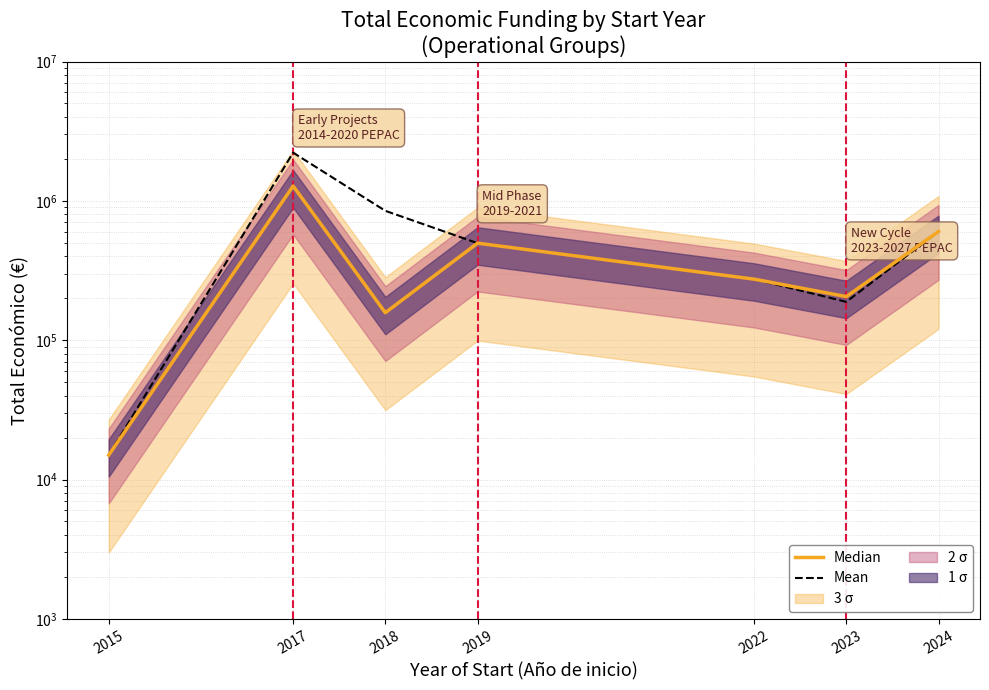

What is the value of the Median point at the 4th from the left?

497008.0